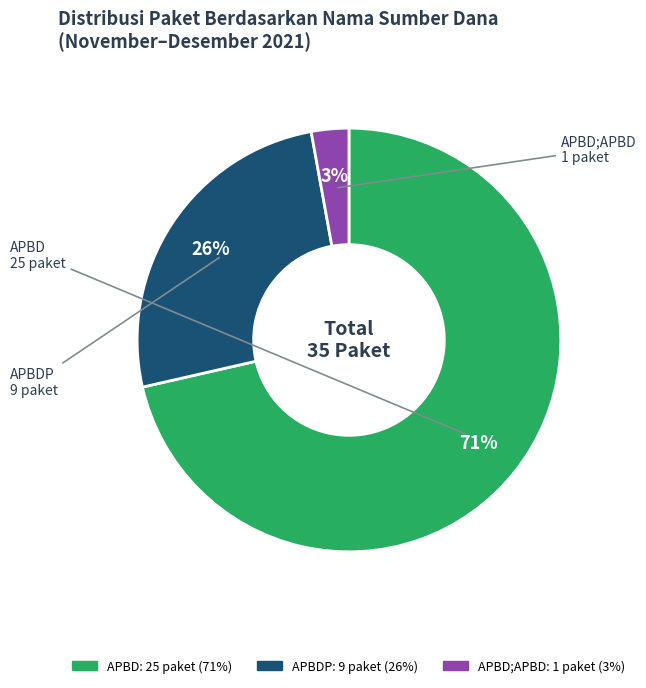

Does any single category account for the majority?

Yes